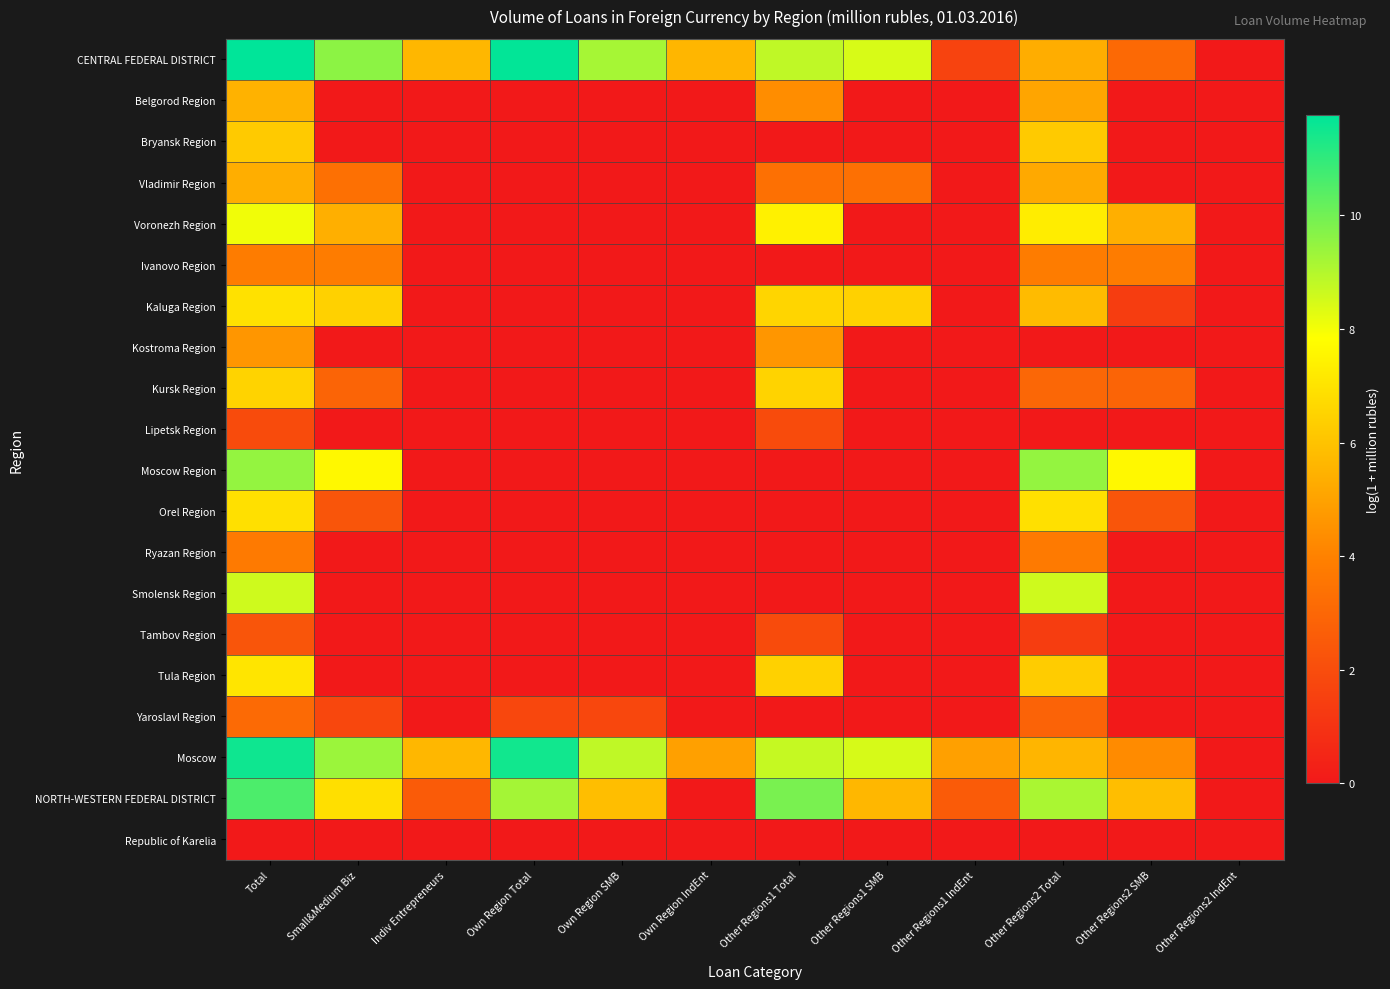

How many data points does each series have?

12